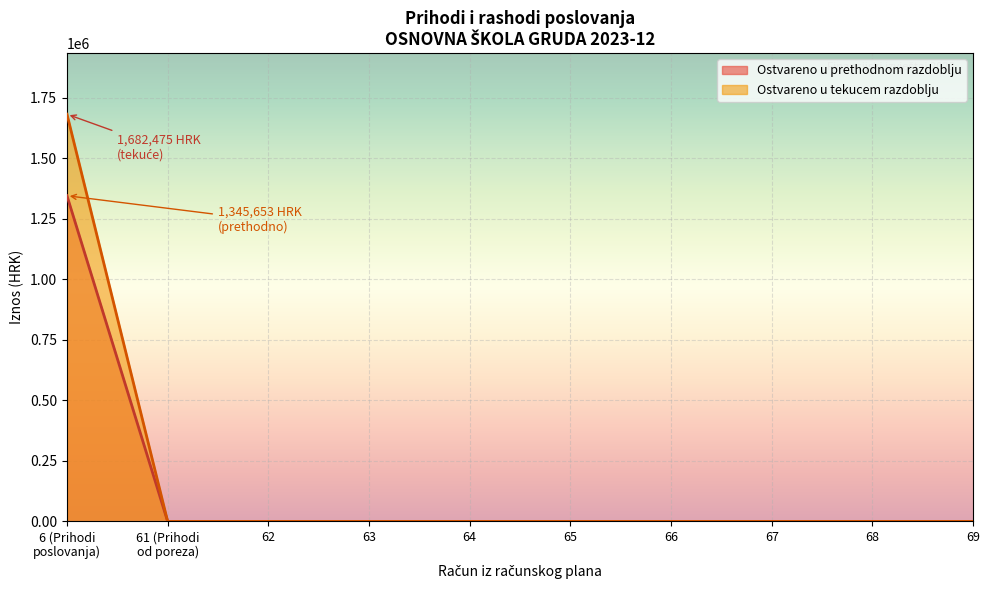

At which category is the sum across all series the highest?

6 (Prihodi
poslovanja)